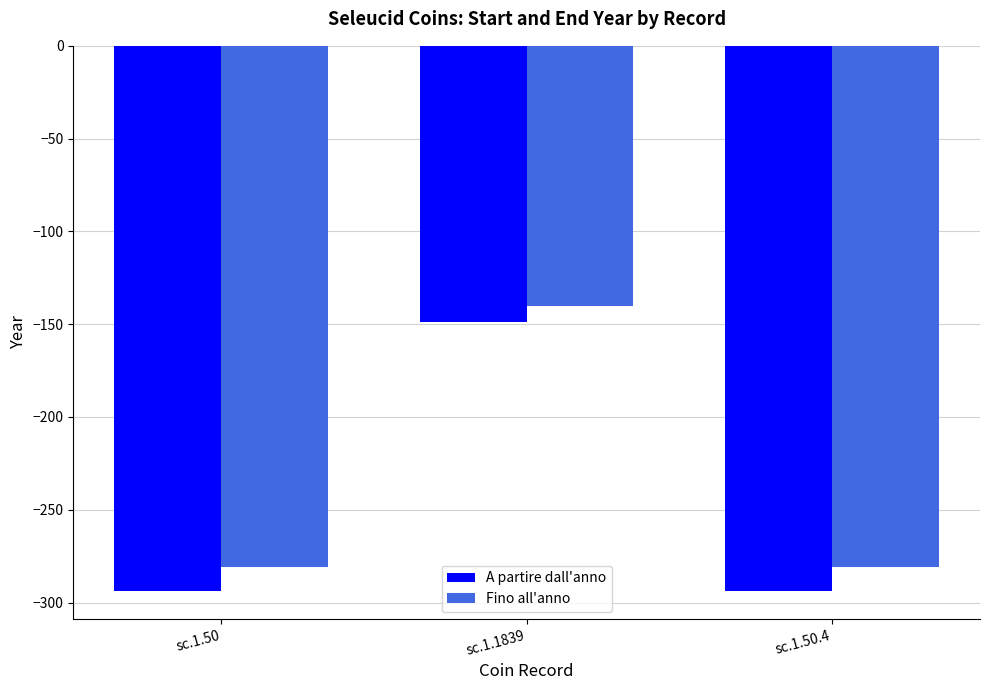

What is the sum of the A partire dall'anno values at sc.1.1839 and sc.1.50.4?

-443